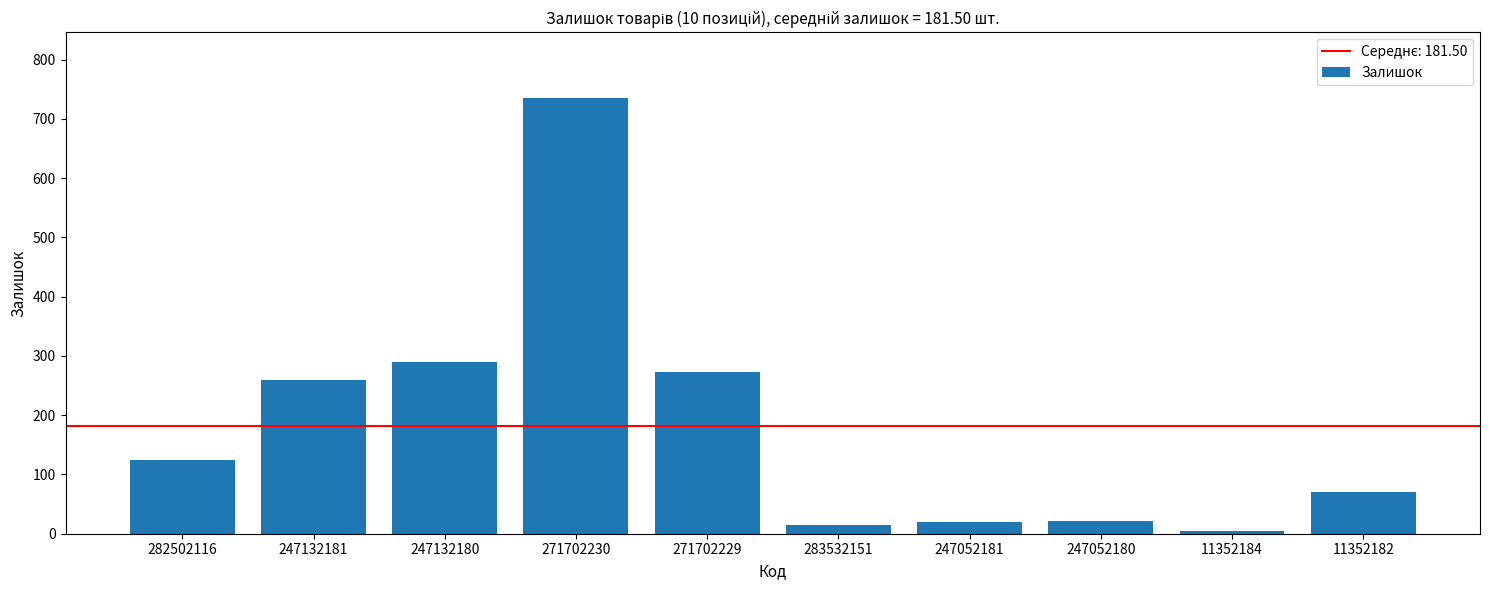

Count the number of data series in this chart.

1